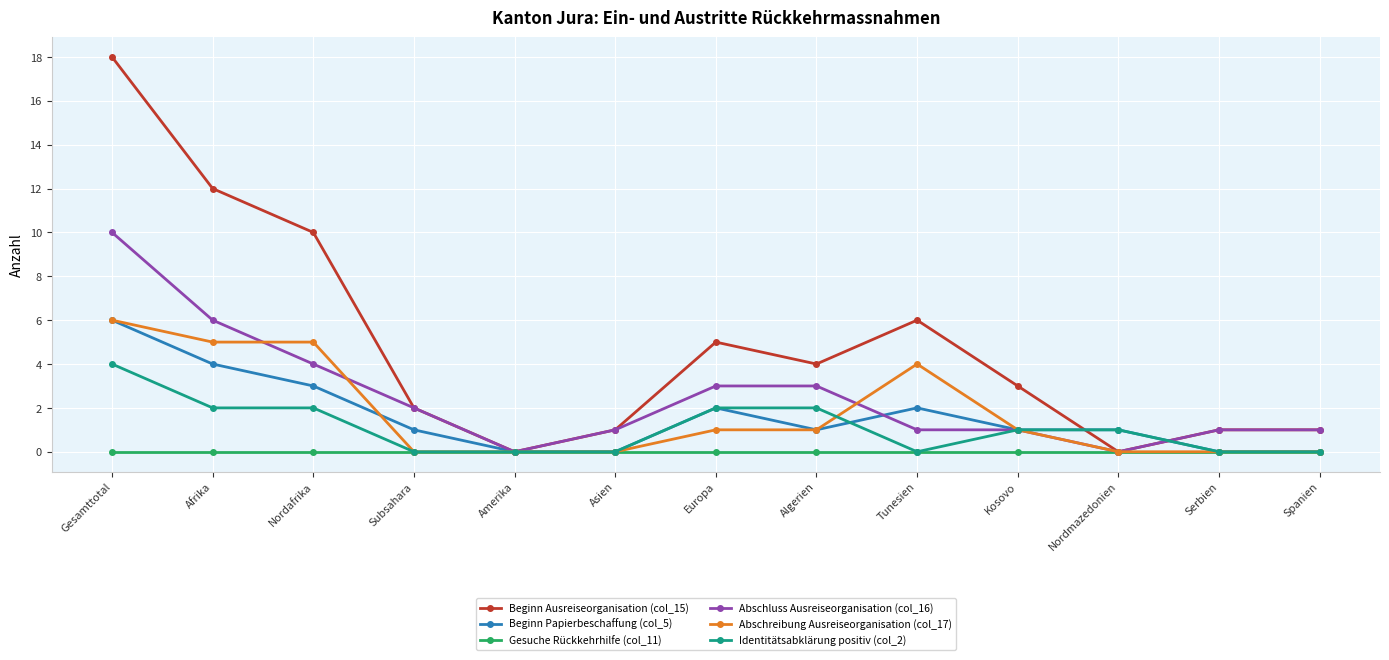

The value of Identitätsabklärung positiv (col_2) at Tunesien is -2. True or false?

False